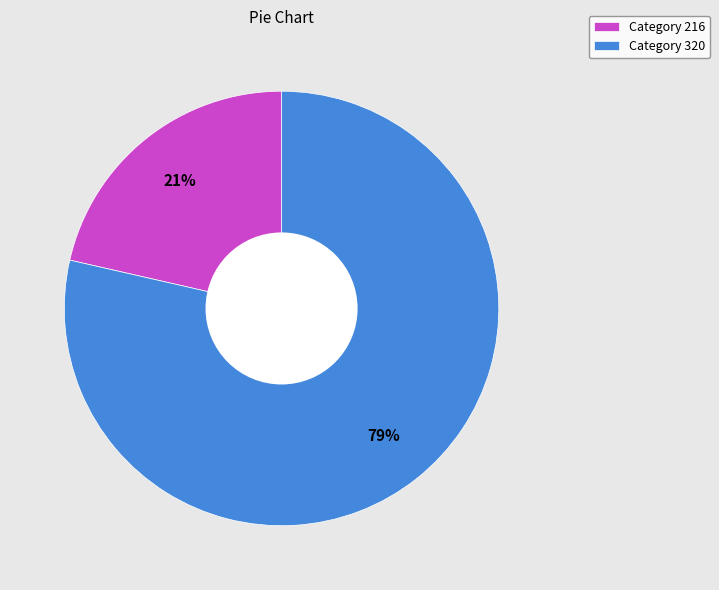

Approximately how many times larger is the value at Category 216 compared to Category 320?

0.3